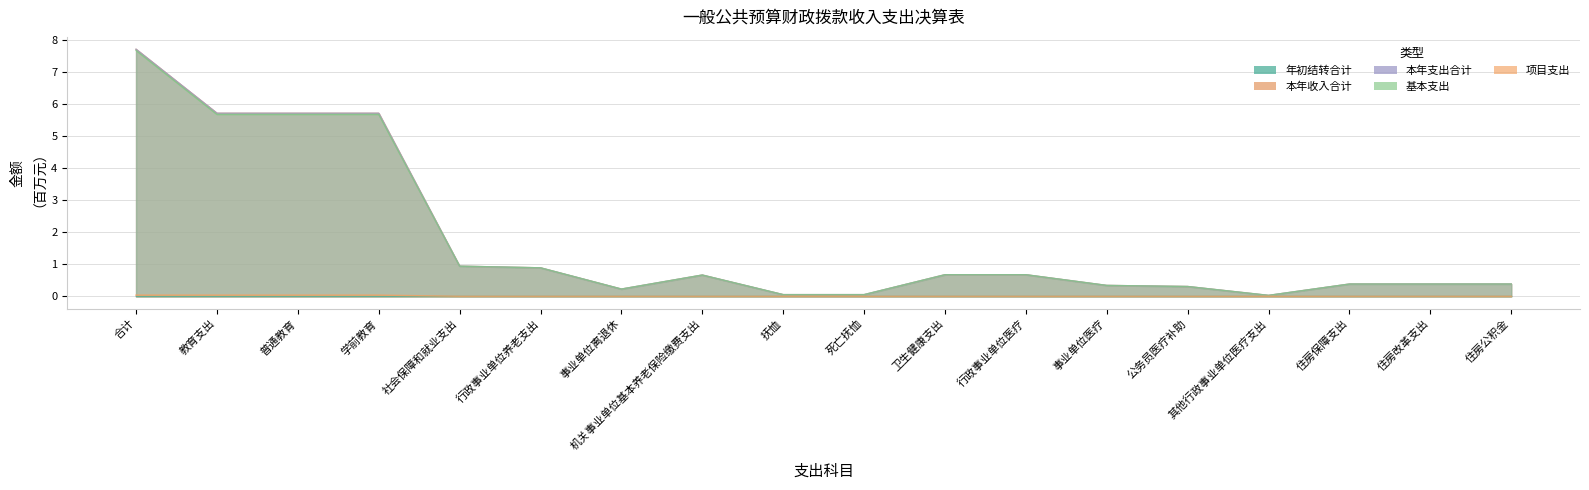

True or false: 项目支出 and 本年收入合计 cross at least once.

False